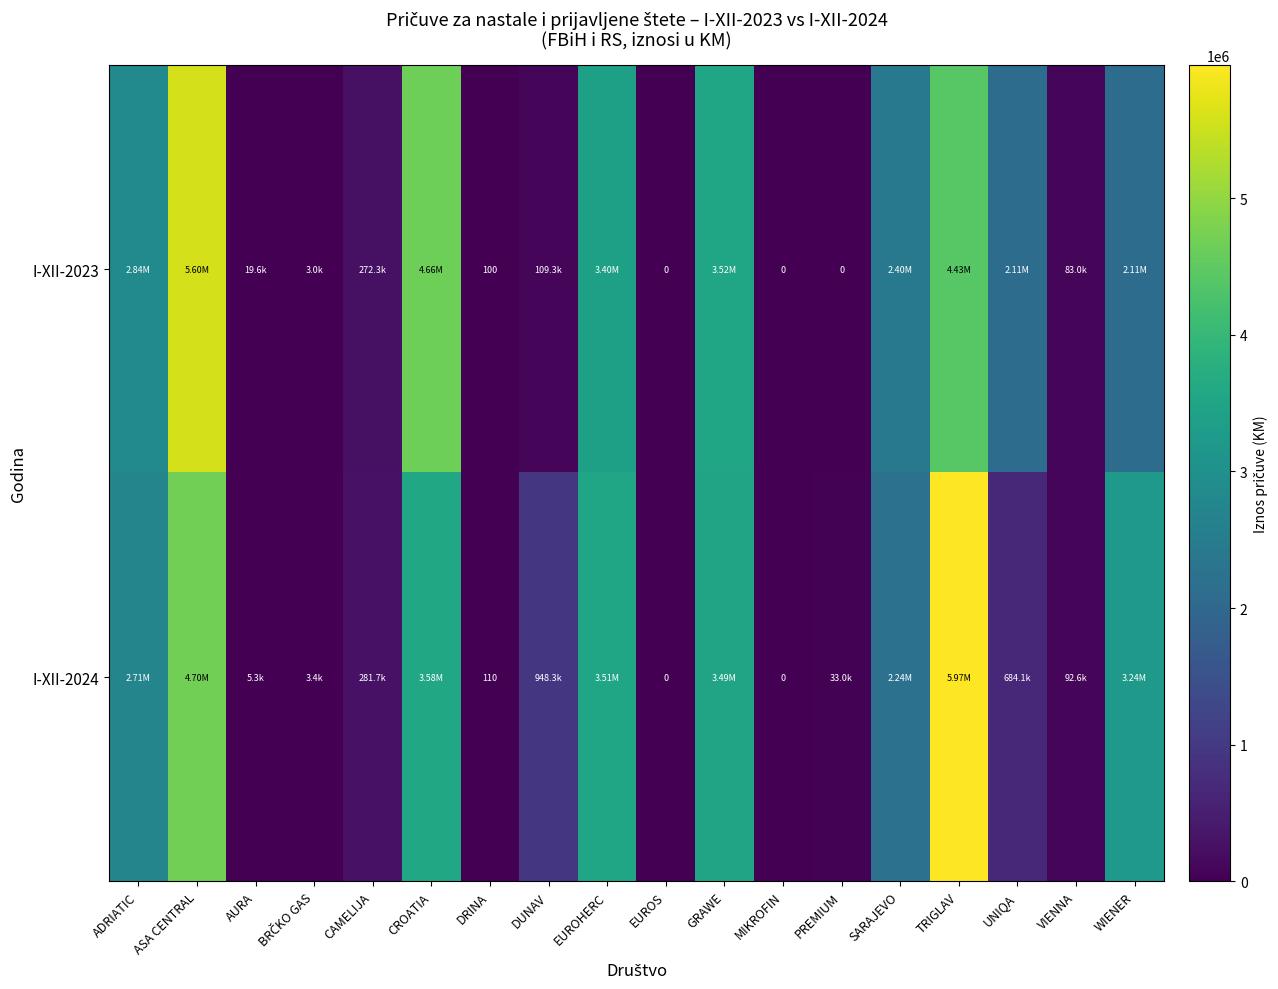

What is the total value across all series at DRINA?

210